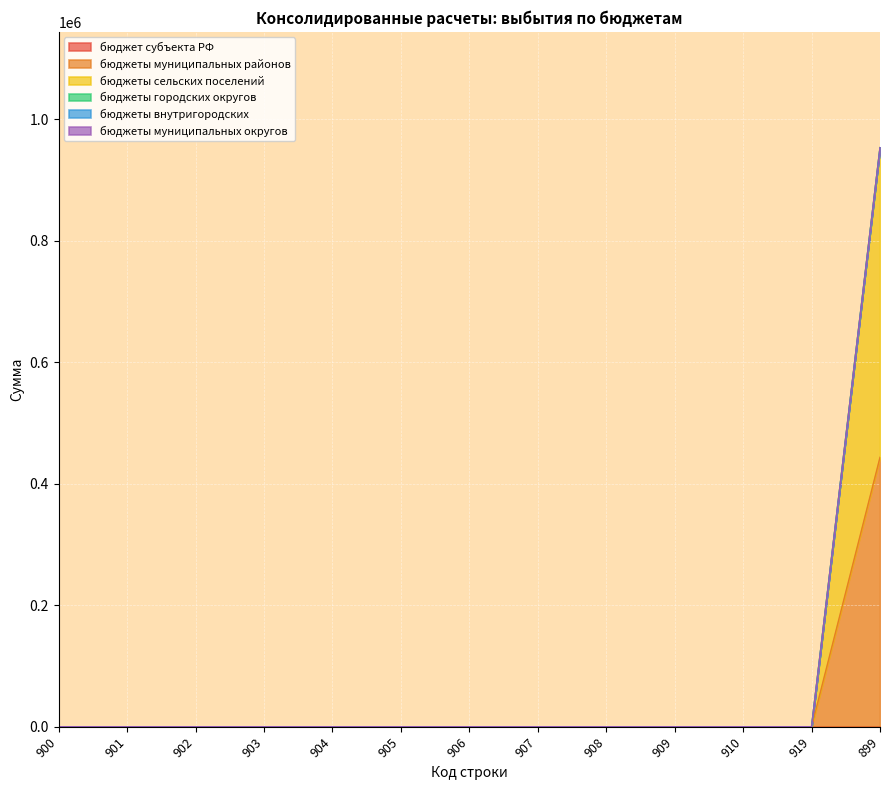

Reading left to right, what are all the values shown in this chart?

бюджет субъекта РФ: 900=0	901=0	902=0	903=0	904=0	905=0	906=0	907=0	908=0	909=0	910=0	919=0	899=0
бюджеты муниципальных районов: 900=0	901=0	902=0	903=0	904=0	905=0	906=0	907=0	908=0	909=0	910=0	919=0	899=443500
бюджеты сельских поселений: 900=0	901=0	902=0	903=0	904=0	905=0	906=0	907=0	908=0	909=0	910=0	919=0	899=509685
бюджеты городских округов: 900=0	901=0	902=0	903=0	904=0	905=0	906=0	907=0	908=0	909=0	910=0	919=0	899=0
бюджеты внутригородских: 900=0	901=0	902=0	903=0	904=0	905=0	906=0	907=0	908=0	909=0	910=0	919=0	899=0
бюджеты муниципальных округов: 900=0	901=0	902=0	903=0	904=0	905=0	906=0	907=0	908=0	909=0	910=0	919=0	899=0